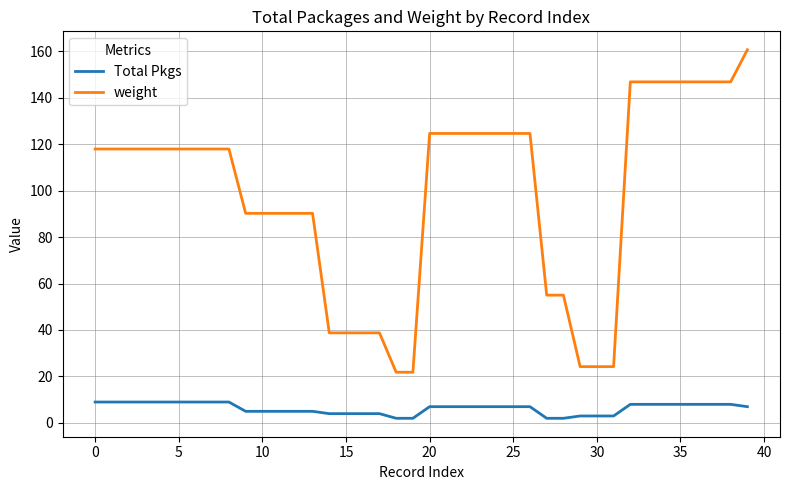

True or false: Total Pkgs and weight cross at least once.

False